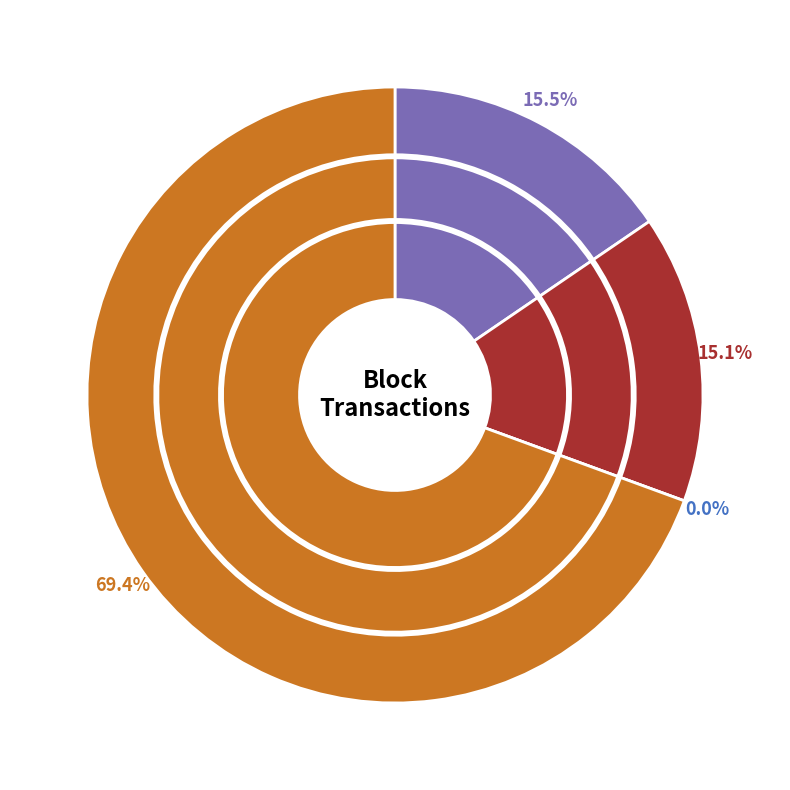

Combined, what portion of the pie is 363751 and 367873?

30.6%